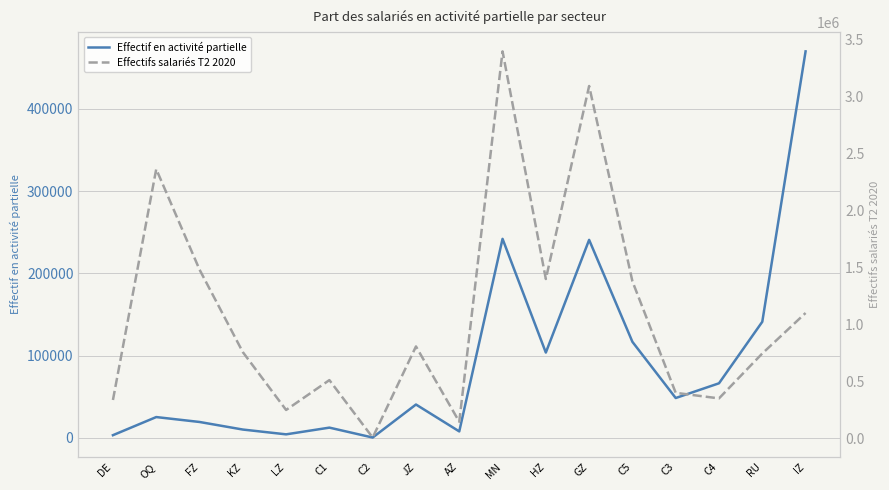

What is the difference between the second highest and second lowest values in the Effectif en activité partielle series?

238741.2